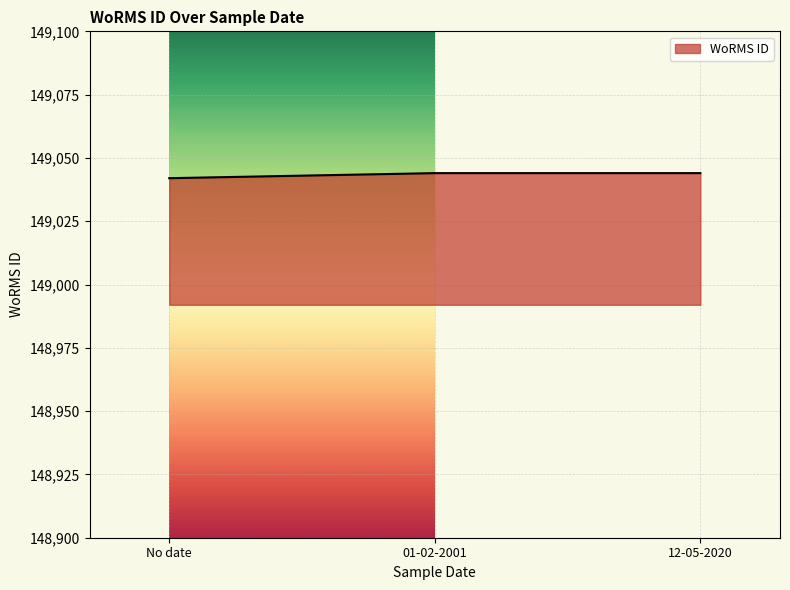

What is the sum of the values at 01-02-2001 and 12-05-2020?

298088